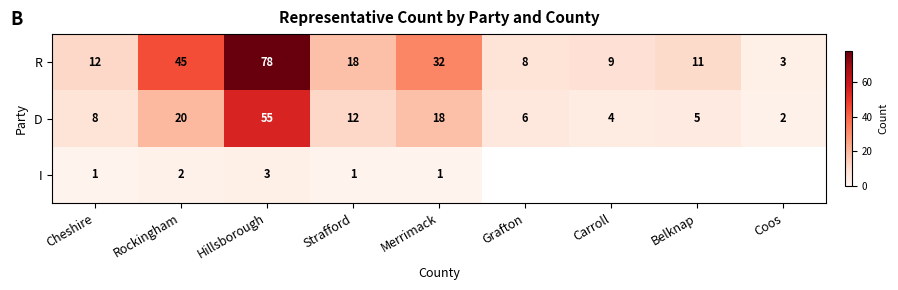

What is the difference between the maximum and second lowest values in the D series?

51